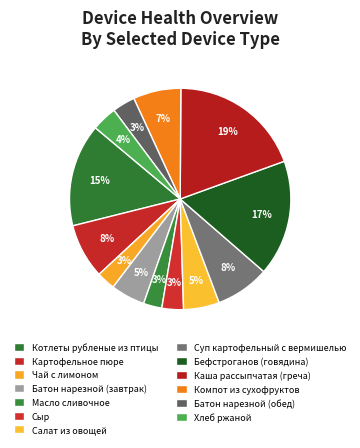

How many segments does this pie chart have?

13